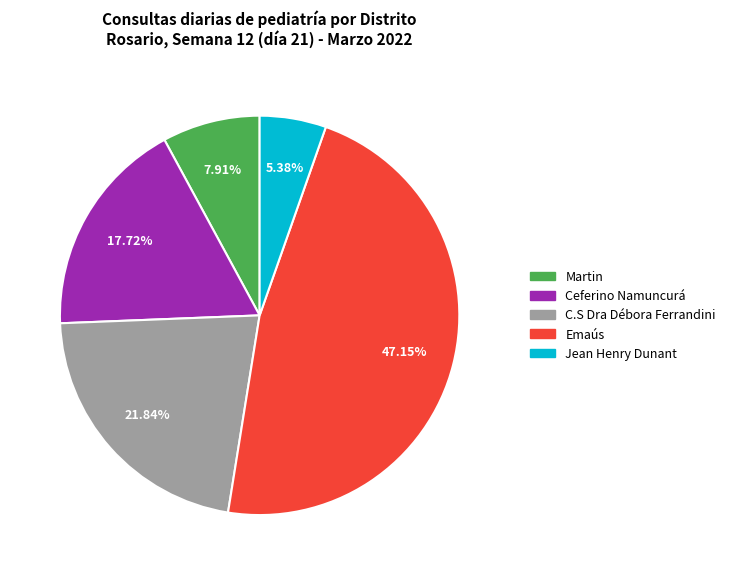

True or false: Martin accounts for 8% of the total.

True